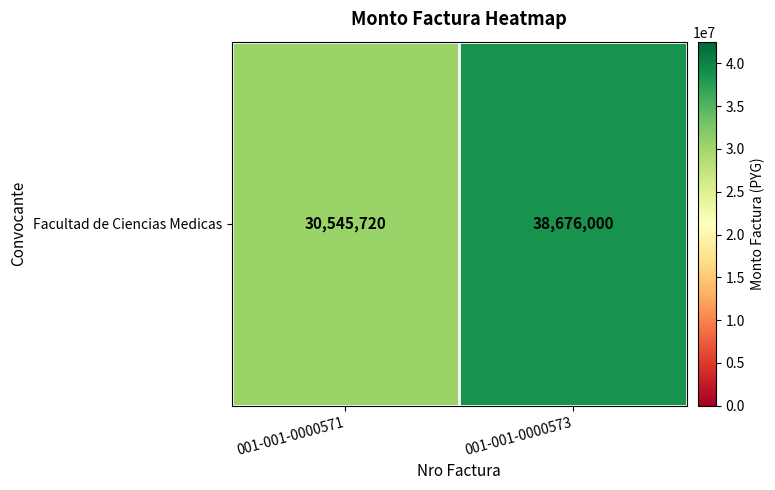

What is the sum of the values at 001-001-0000573 and 001-001-0000571?

69221720